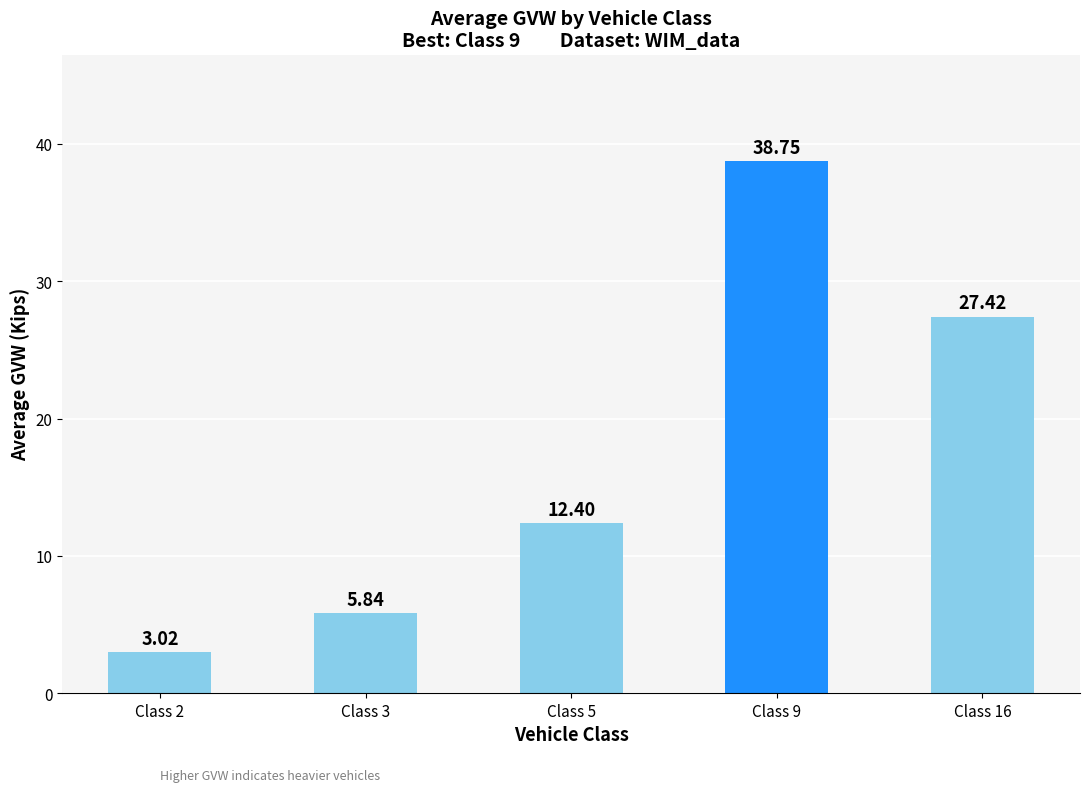

What is the difference between the maximum and minimum values?

35.7